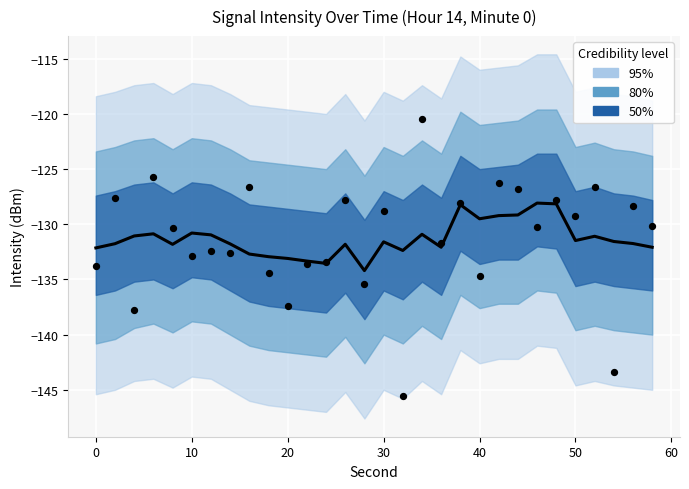

Between 26 and 54, which is larger?

26